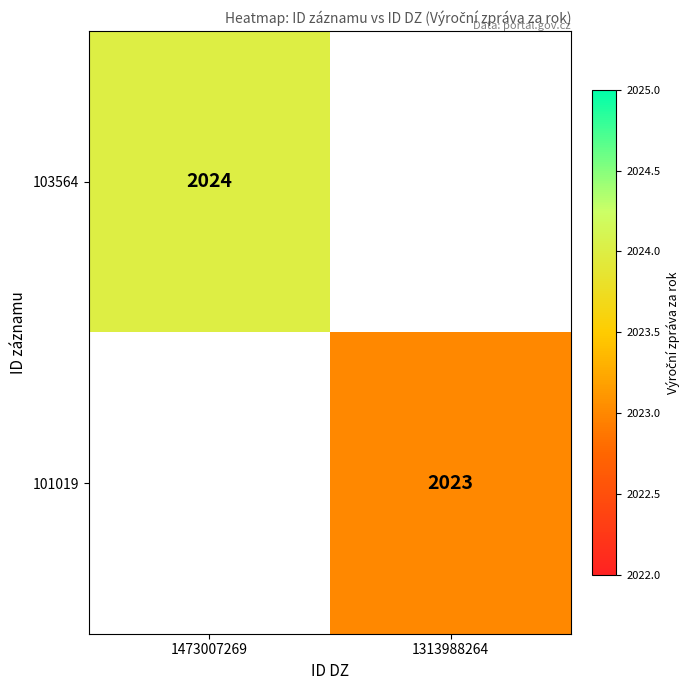

How many categories are shown in the chart?

2